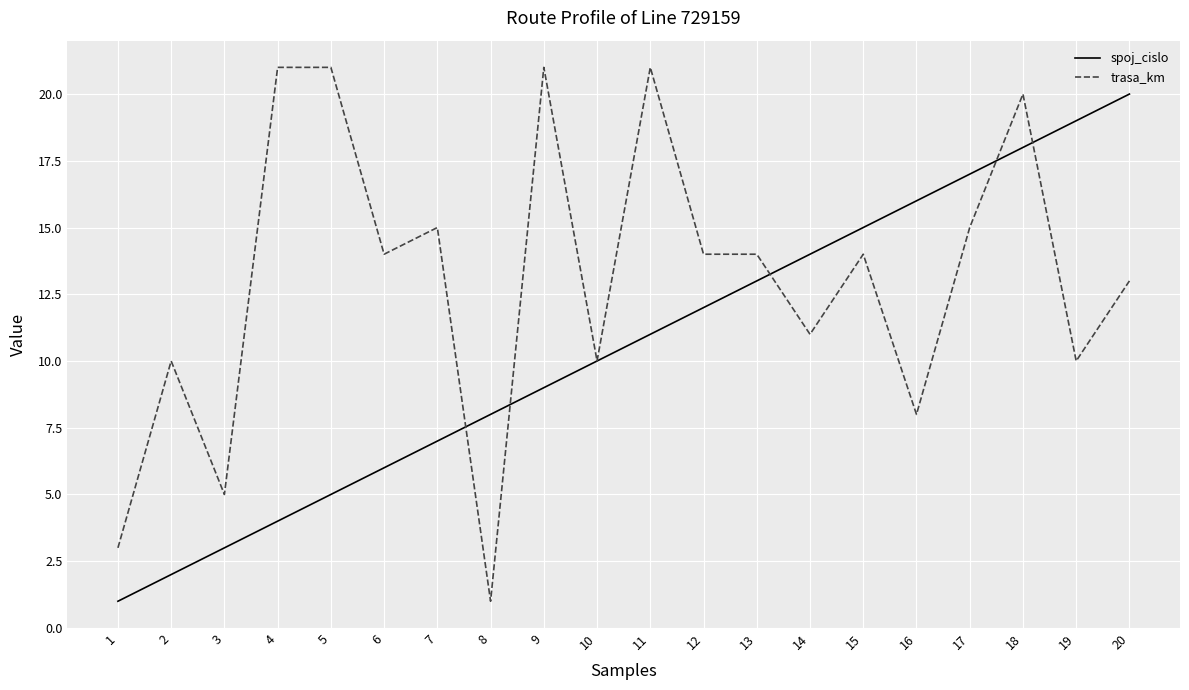

Which series has the largest total across all categories?

trasa_km